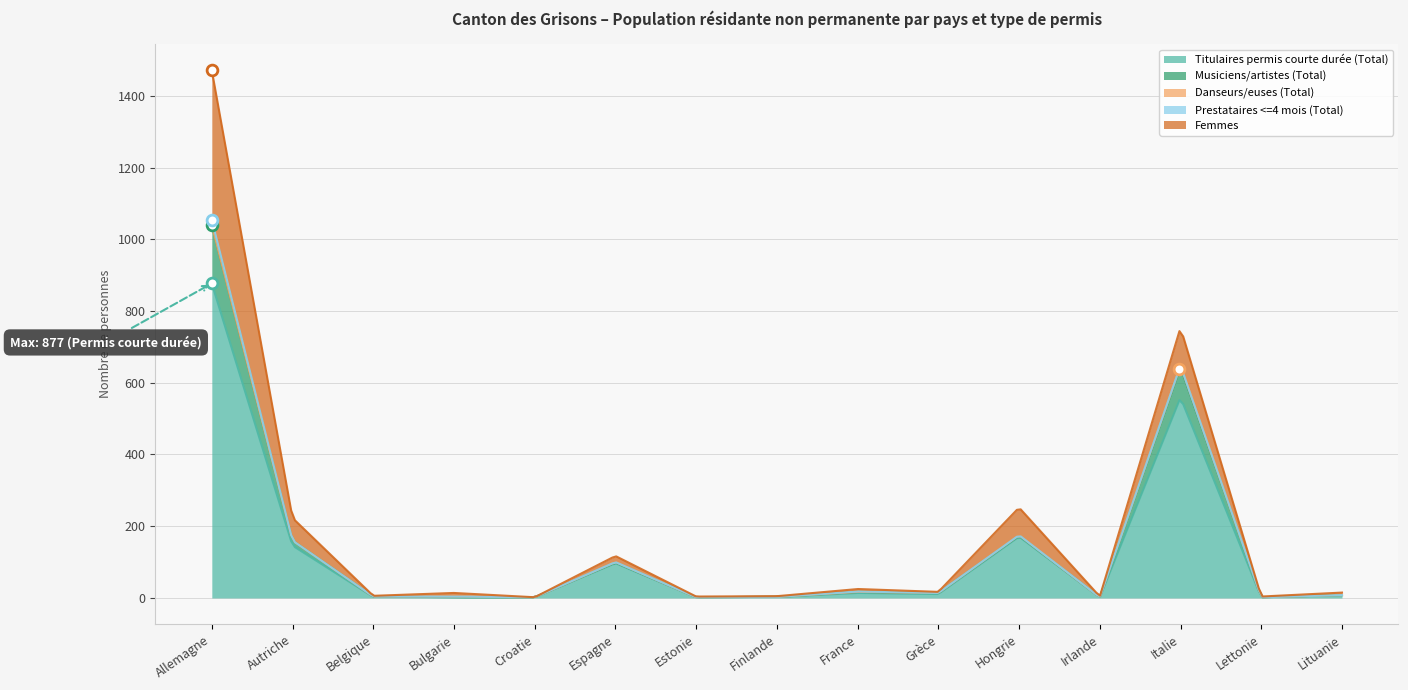

What are all the series names shown in the legend?

Titulaires permis courte durée (Total), Musiciens/artistes (Total), Danseurs/euses (Total), Prestataires <=4 mois (Total), Femmes